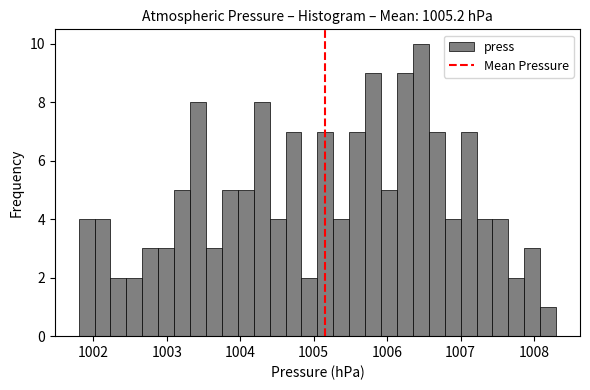

Around what value on the x-axis is the tallest bar? Give the approximate position of its centre, as read against the axis.

1006.5